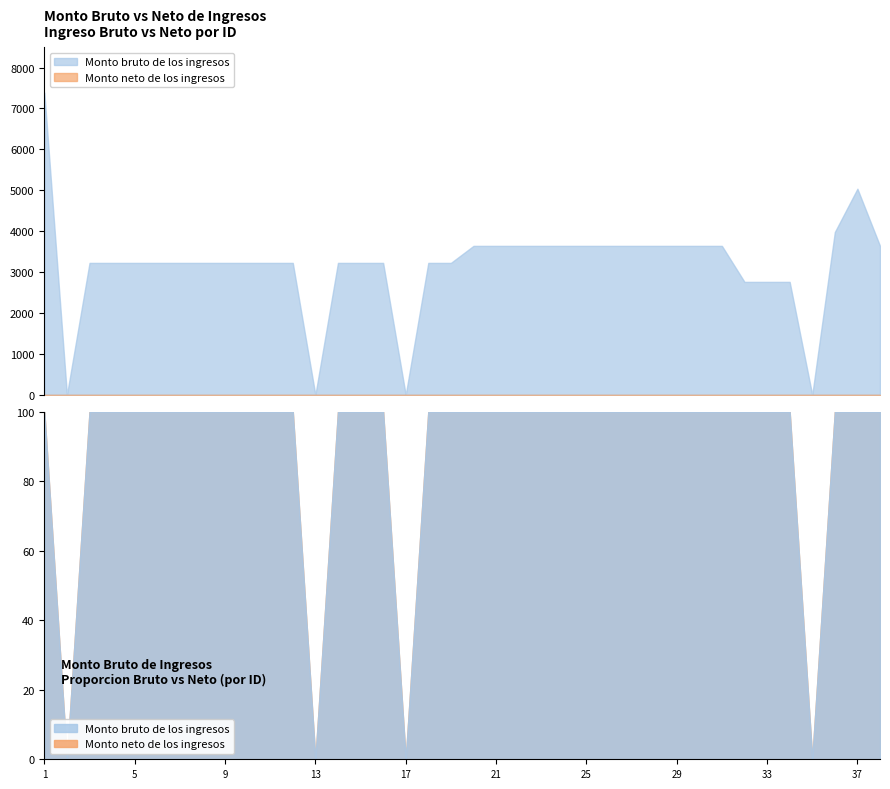

Does the chart display data point markers on the line(s)?

No